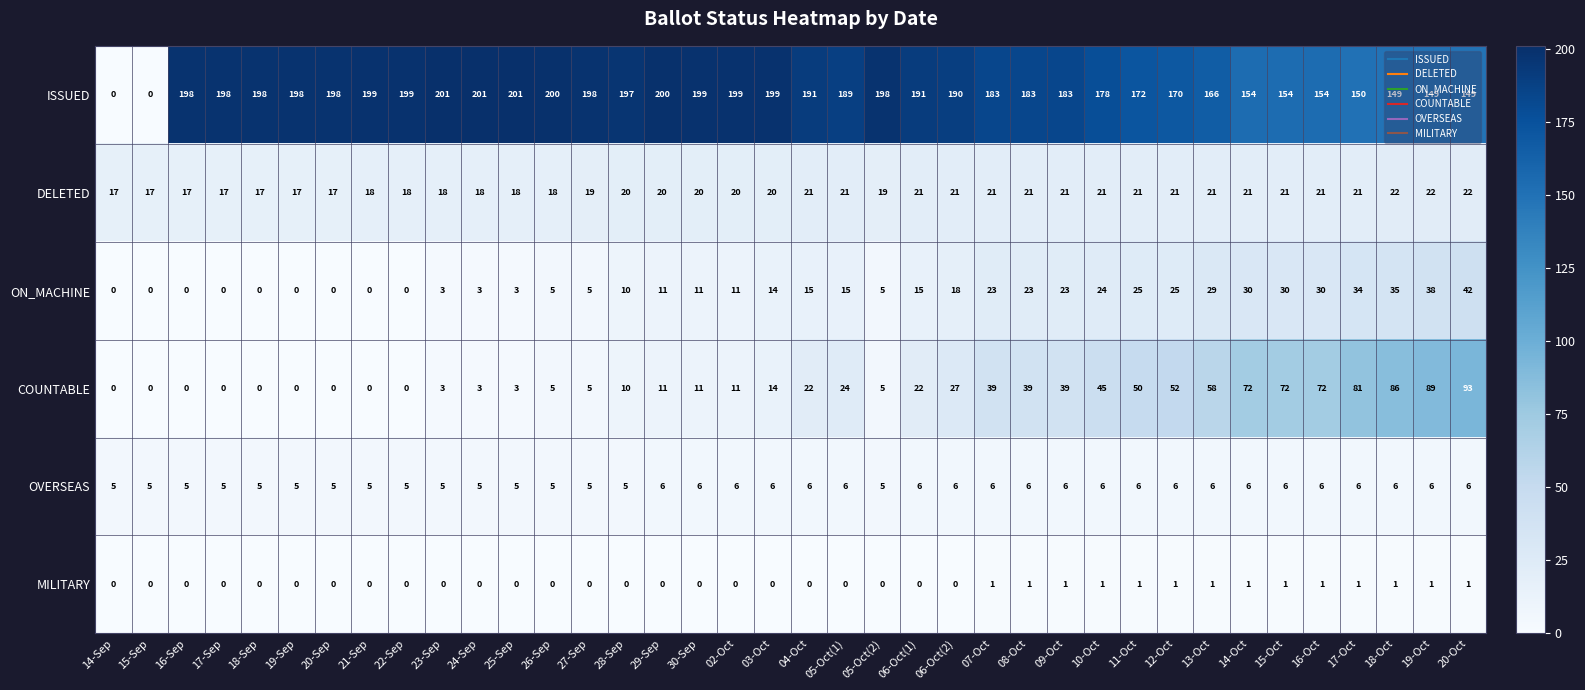

How many MILITARY values are between 0 and 1?

38